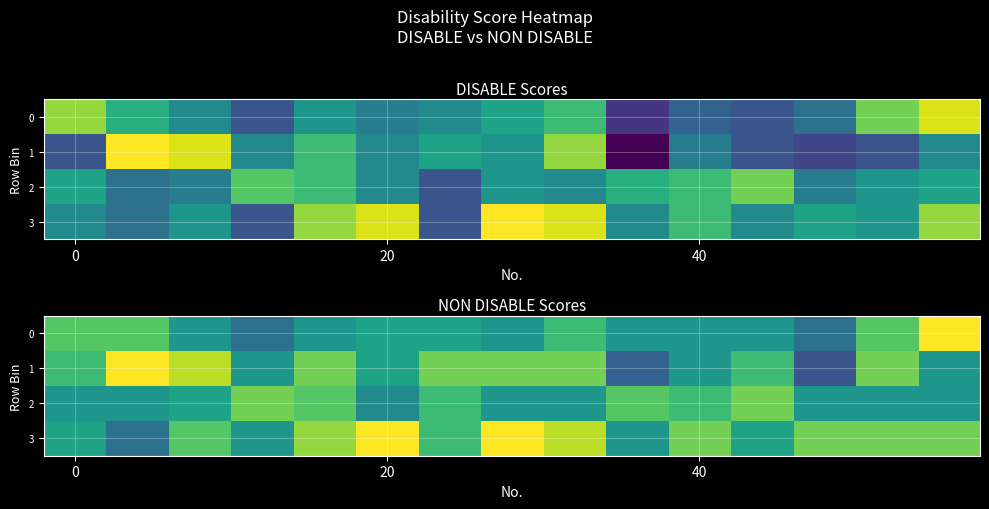

At which category is the sum across all series the highest?

4